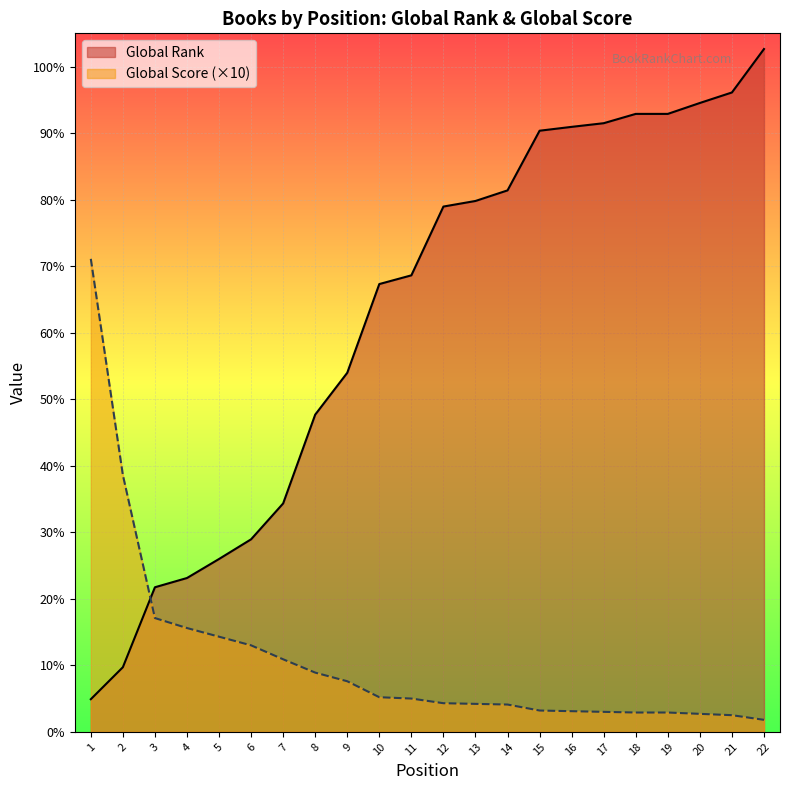

How many lines are shown in the chart?

2